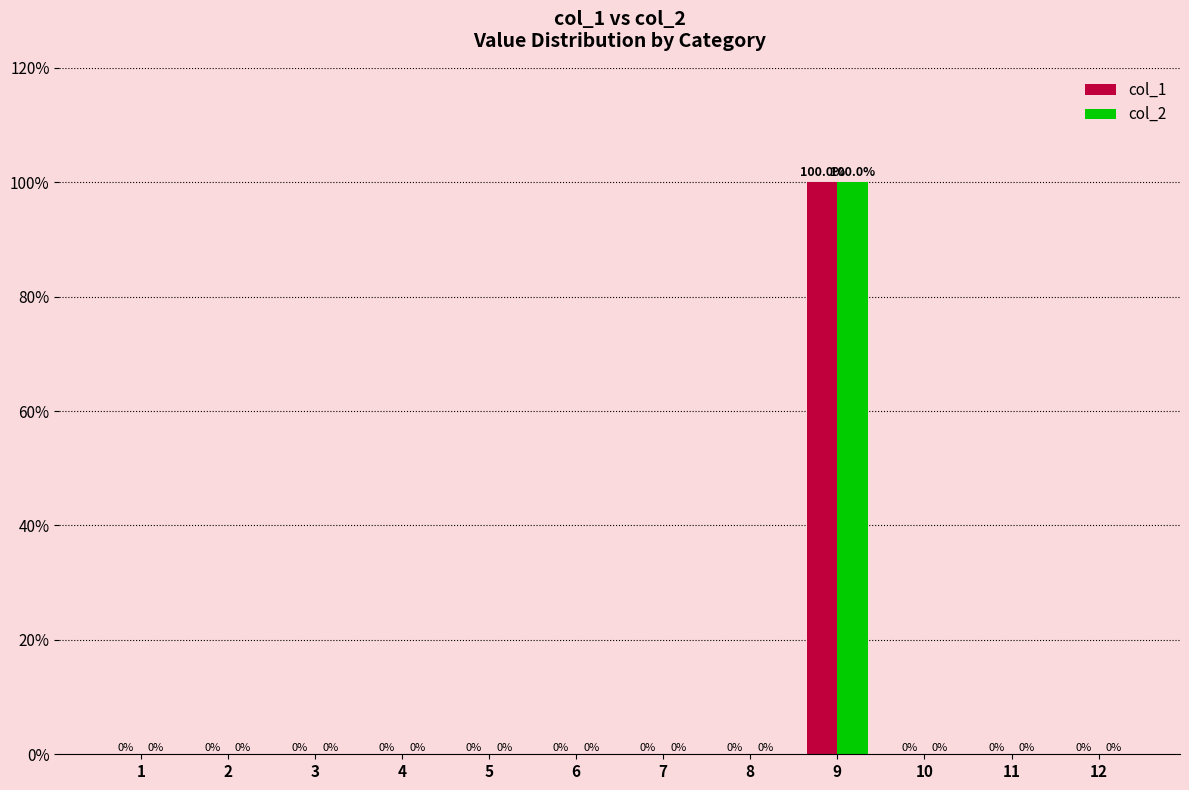

How many groups of bars are there?

12